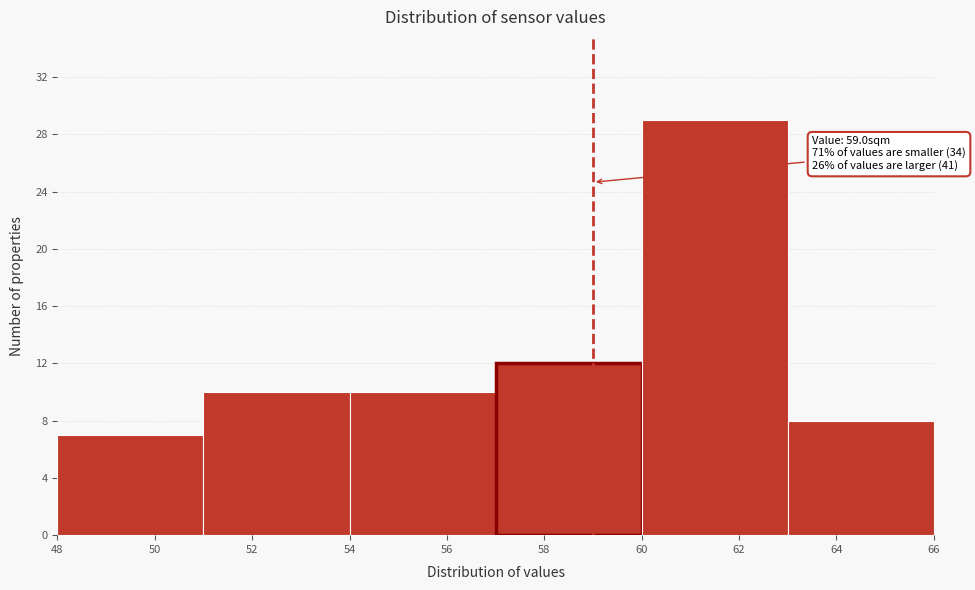

Over which range of the x-axis is the bar tallest?

60 to 63